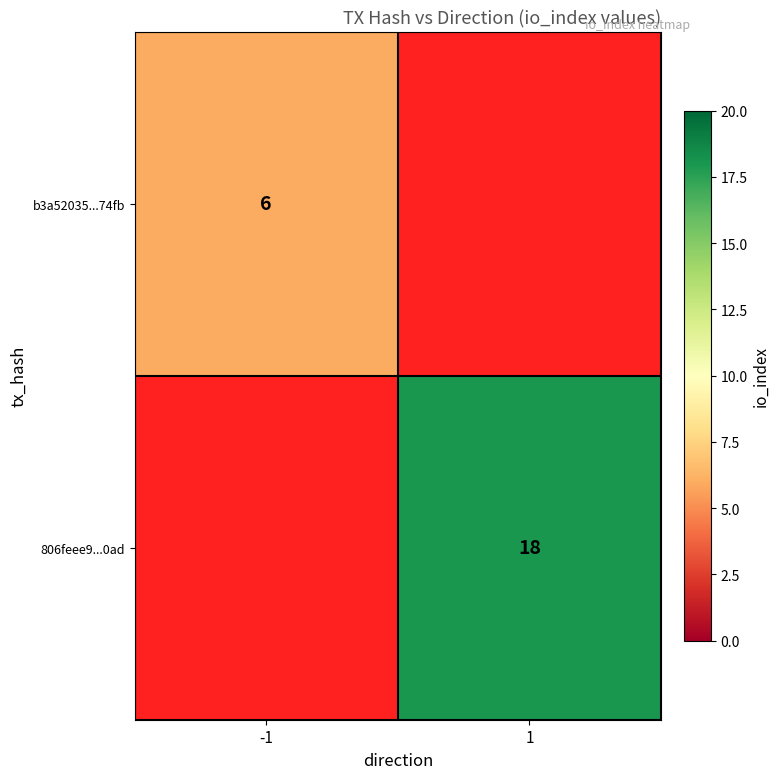

What is the smallest value displayed?

6.0